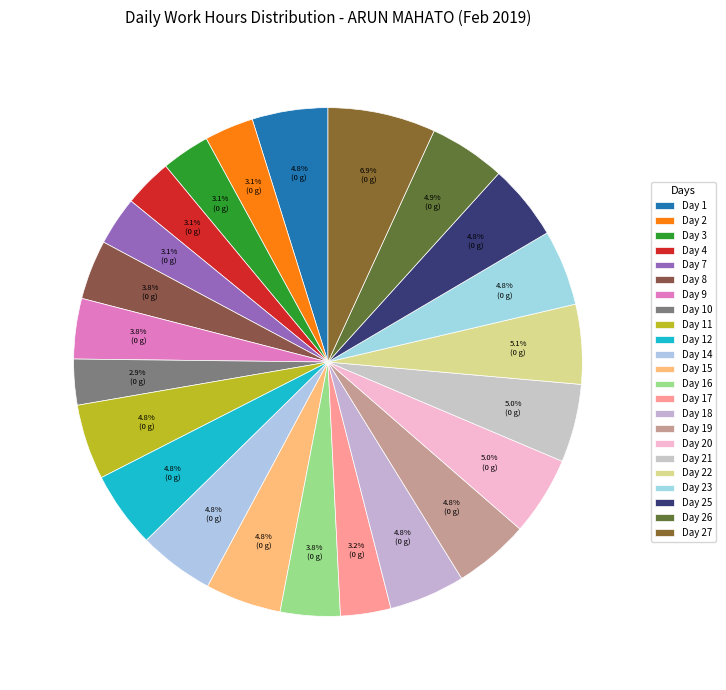

What is the total percentage of Day 27 and Day 1?

11.7%